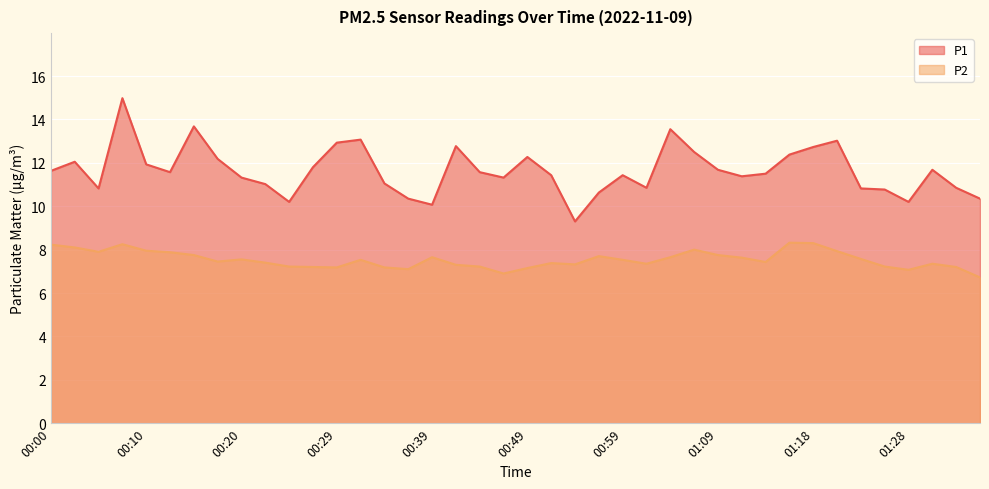

At which label does P2 first exceed 7?

00:00